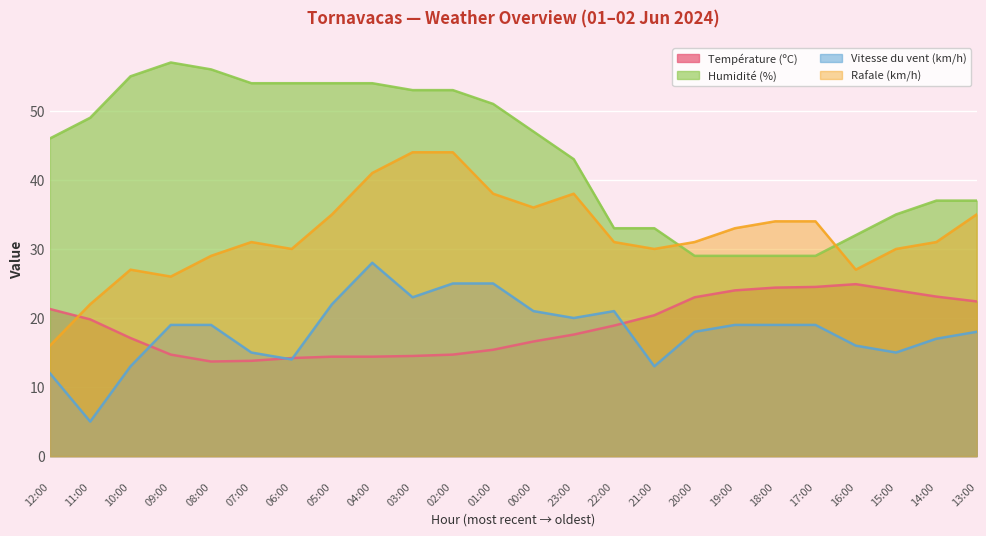

At which label does Humidité (%) first exceed 47?

11:00